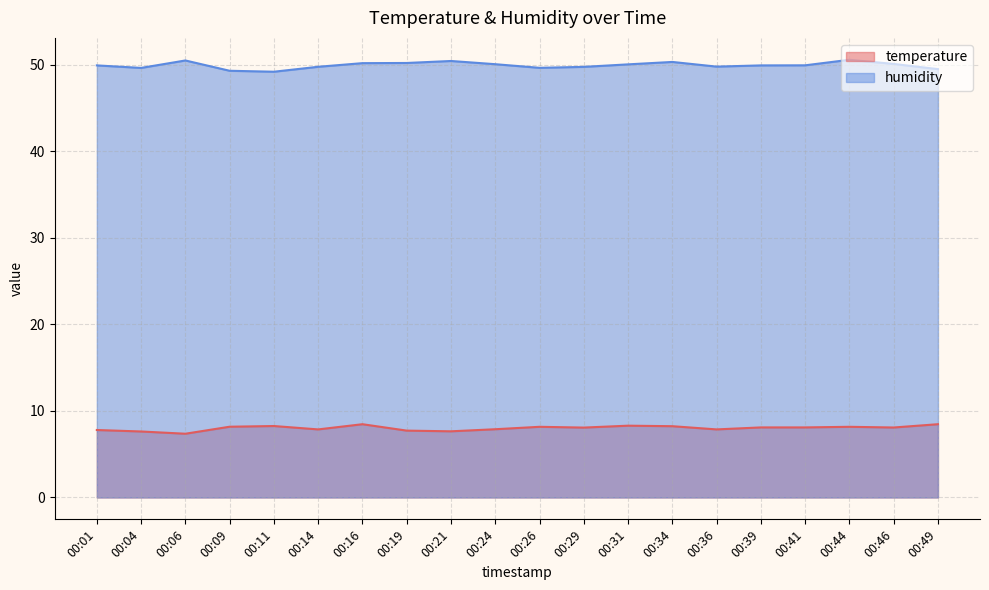

Count the number of categories in the chart.

20